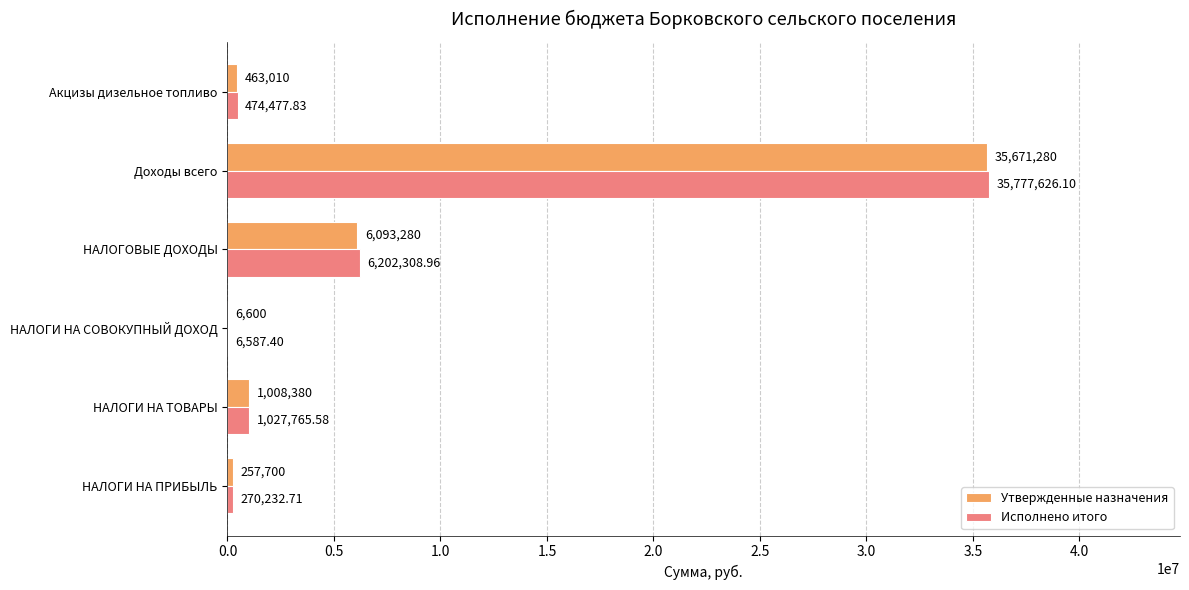

At which category is the sum across all series the highest?

Доходы всего